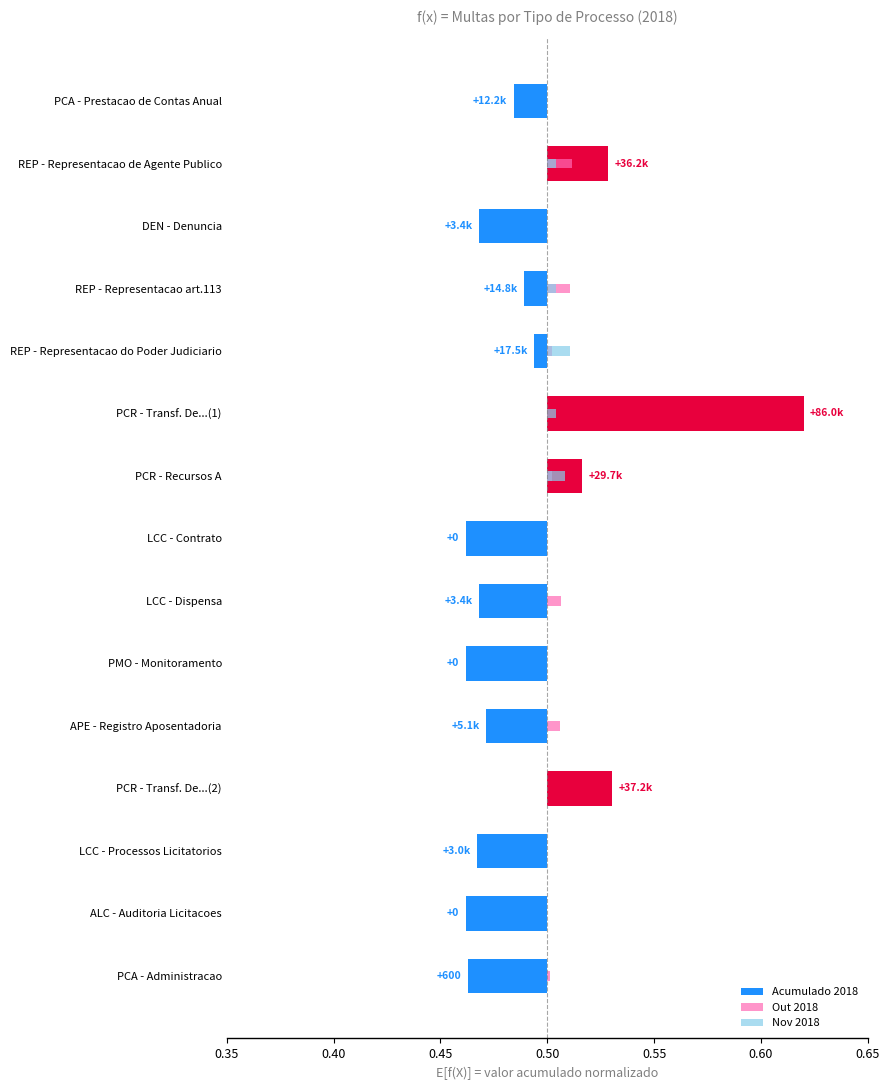

Reading left to right, transcribe all the data shown in this chart.

Acumulado 2018: -0.0	0.0	-0.0	-0.0	-0.0	0.1	0.0	-0.0	-0.0	-0.0	-0.0	0.0	-0.0	-0.0	-0.0
Out 2018: 0.0	0.0	0.0	0.0	0.0	0.0	0.0	0.0	0.0	0.0	0.0	0.0	0.0	0.0	0.0
Nov 2018: 0.0	0.0	0.0	0.0	0.0	0.0	0.0	0.0	0.0	0.0	0.0	0.0	0.0	0.0	0.0